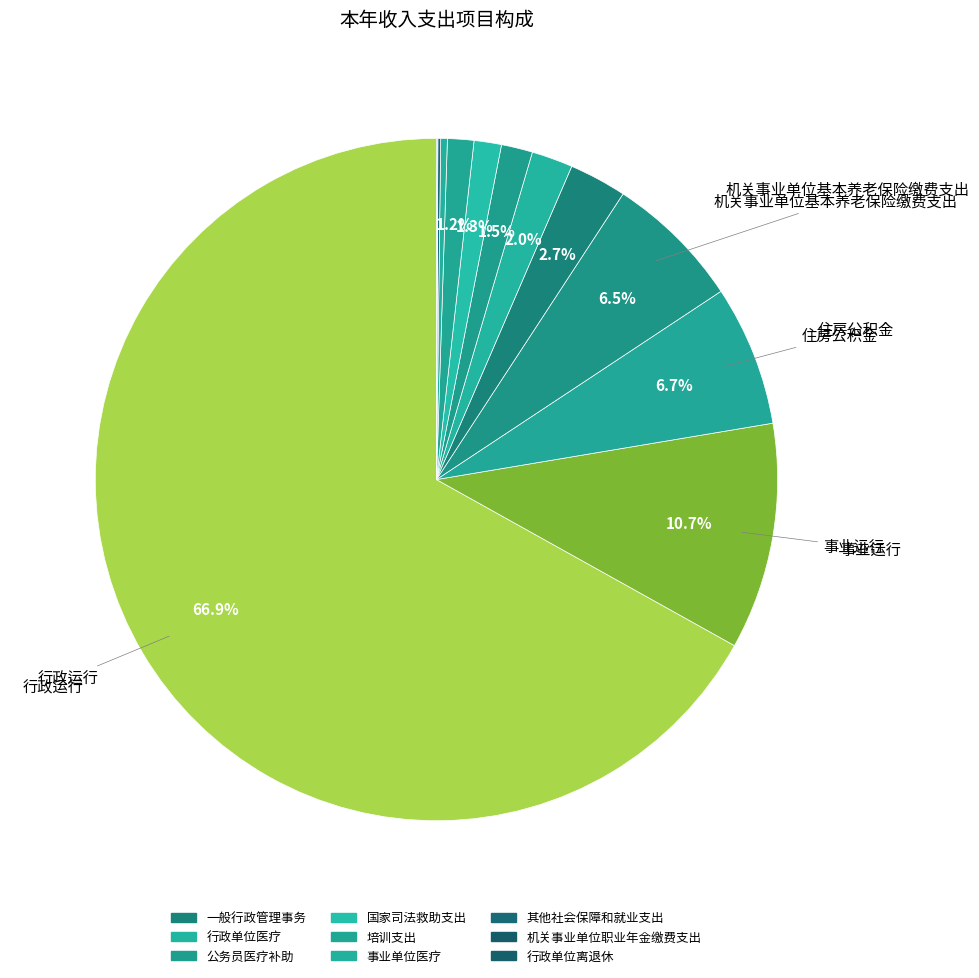

Count the number of slices in the pie.

13